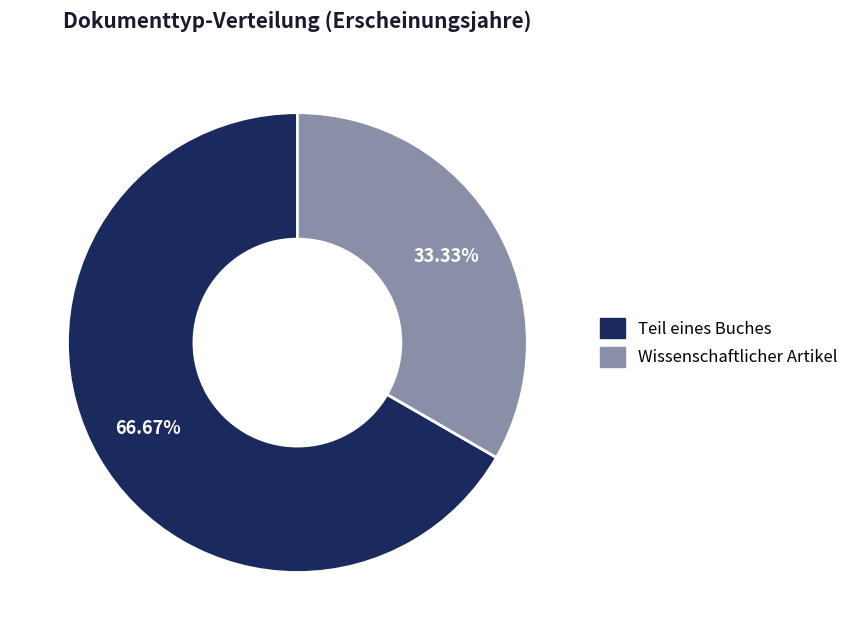

Is there a majority slice in this chart?

Yes